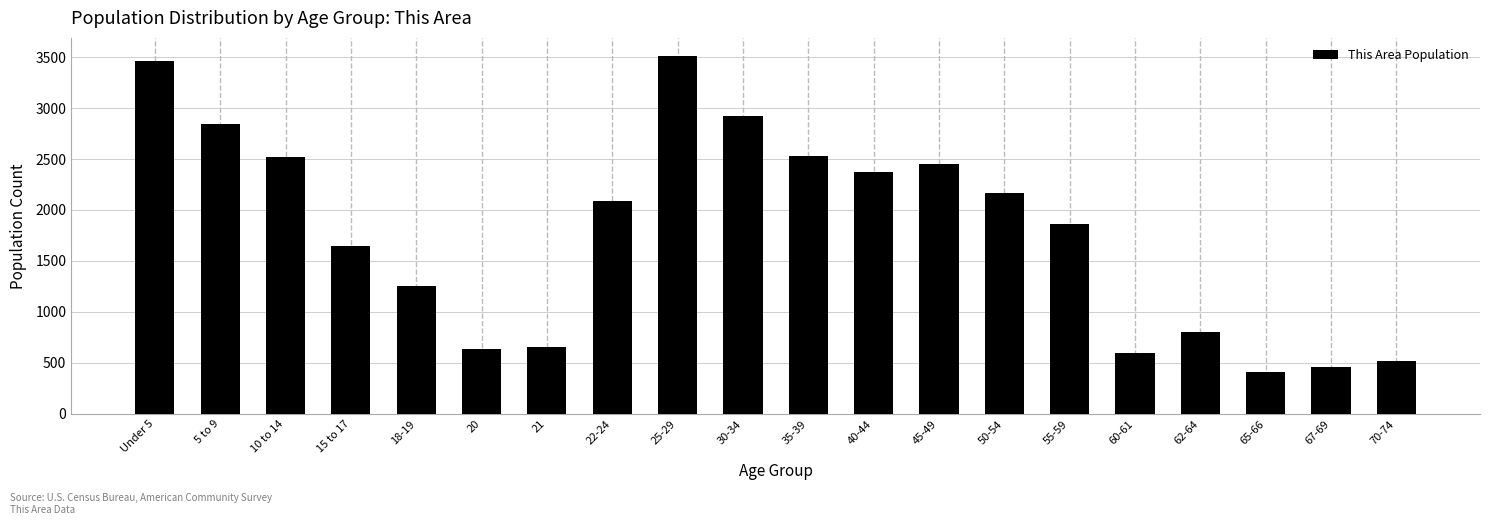

Is it true that the value at 5 to 9 is 2846?

True